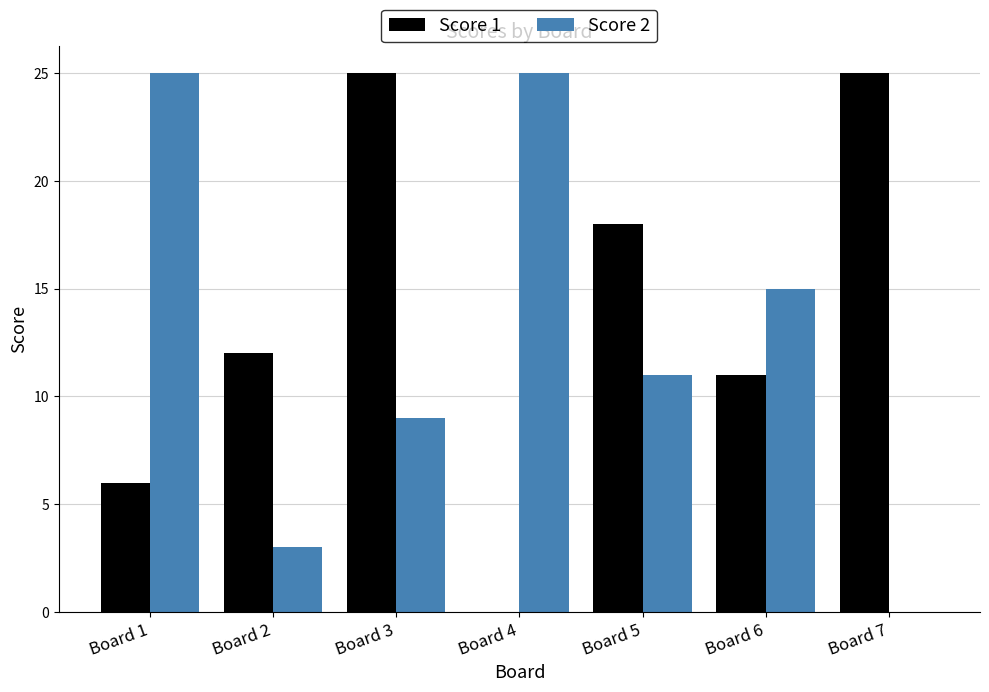

How many positive values does the Score 2 series have?

6